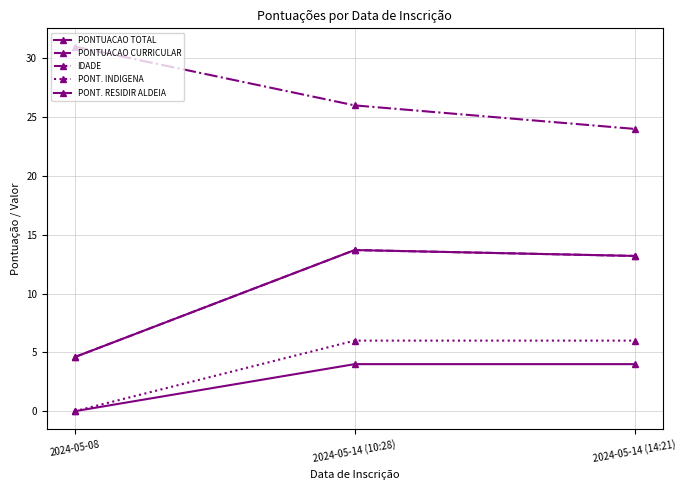

True or false: PONTUACAO TOTAL has a value of 2.7 at 2024-05-08.

False